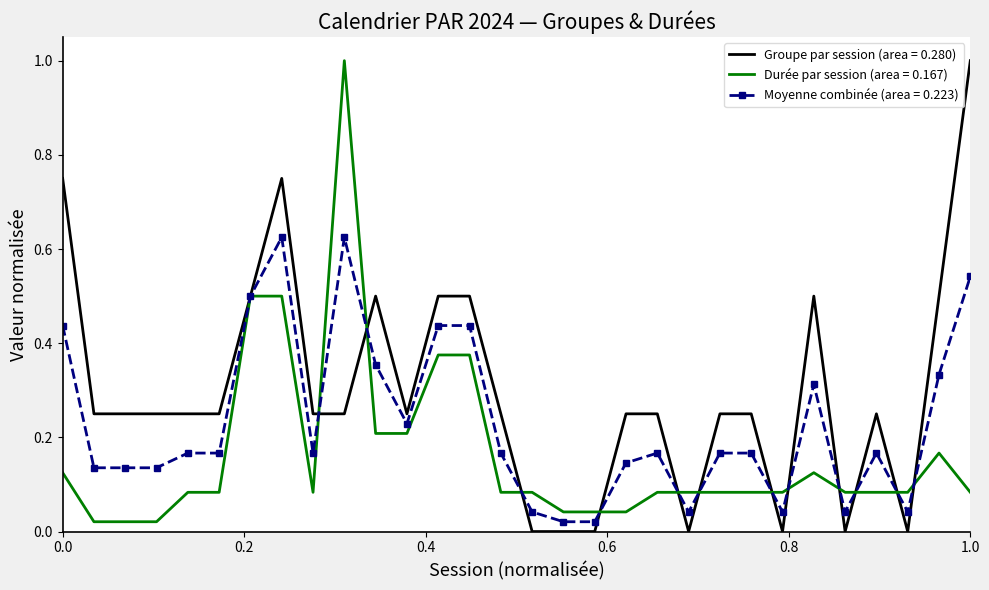

What is the maximum value shown in the chart?

1.0